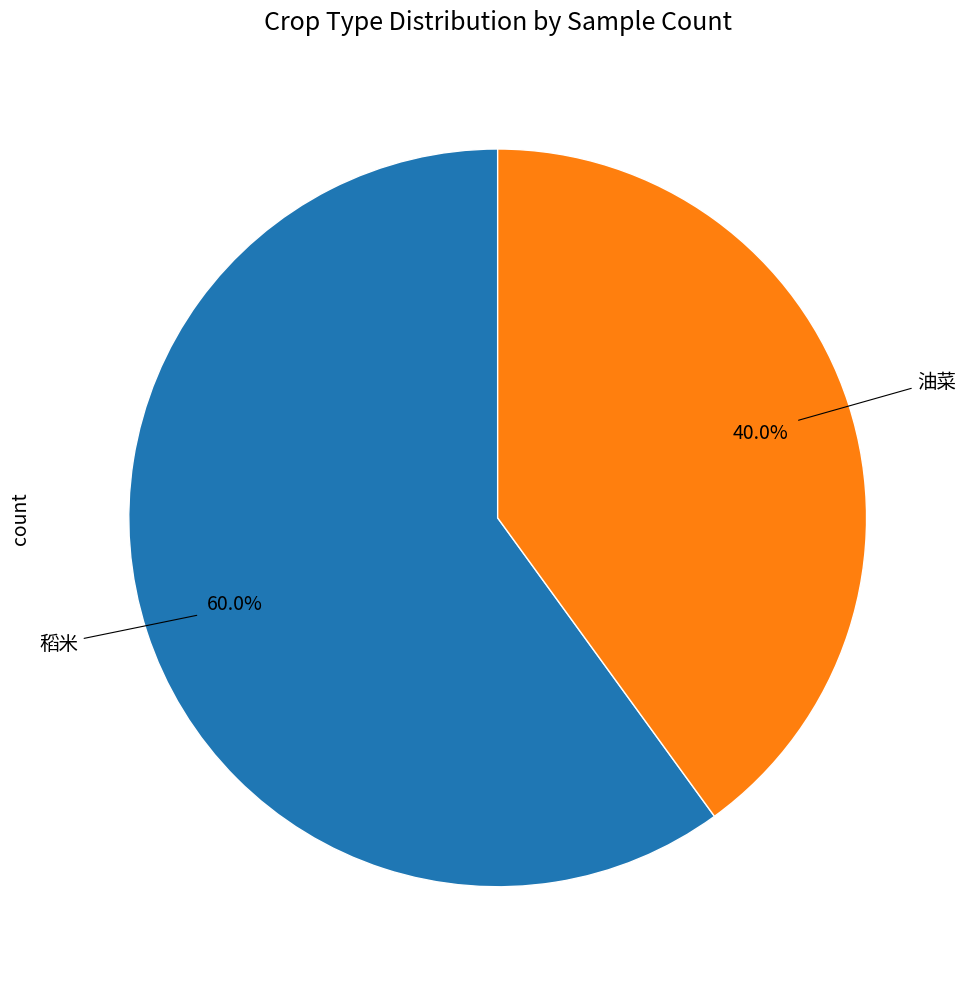

Is there a majority slice in this chart?

Yes